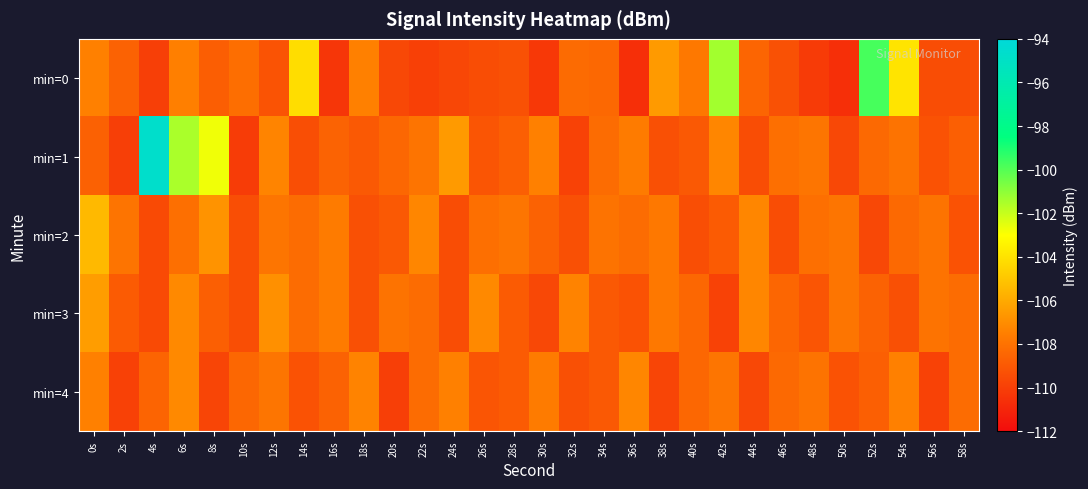

Reading right to left, what are all the values shown in this chart?

min=0: 58s=-109.4	56s=-109.5	54s=-103.9	52s=-99.8	50s=-110.6	48s=-110.1	46s=-109.3	44s=-108.5	42s=-101.4	40s=-107.8	38s=-106.5	36s=-110.6	34s=-108.4	32s=-108.3	30s=-110.3	28s=-109.3	26s=-109.5	24s=-109.7	22s=-109.9	20s=-109.7	18s=-107.4	16s=-110.3	14s=-104.2	12s=-109.2	10s=-108.2	8s=-108.8	6s=-107.5	4s=-110.0	2s=-108.6	0s=-107.5
min=1: 58s=-108.8	56s=-109.2	54s=-108.0	52s=-108.3	50s=-109.7	48s=-107.9	46s=-108.1	44s=-109.5	42s=-107.2	40s=-109.0	38s=-109.3	36s=-107.7	34s=-108.2	32s=-109.9	30s=-107.4	28s=-108.8	26s=-109.1	24s=-106.5	22s=-107.9	20s=-108.4	18s=-109.0	16s=-108.6	14s=-109.4	12s=-107.3	10s=-110.1	8s=-102.7	6s=-101.5	4s=-94.7	2s=-110.0	0s=-108.7
min=2: 58s=-109.2	56s=-108.0	54s=-108.3	52s=-109.7	50s=-107.9	48s=-108.1	46s=-109.5	44s=-107.2	42s=-108.9	40s=-109.4	38s=-107.8	36s=-108.2	34s=-108.0	32s=-109.3	30s=-108.7	28s=-107.9	26s=-108.1	24s=-109.5	22s=-107.2	20s=-109.0	18s=-109.3	16s=-107.7	14s=-108.2	12s=-107.9	10s=-109.4	8s=-106.8	6s=-108.1	4s=-109.5	2s=-107.9	0s=-105.4
min=3: 58s=-108.2	56s=-108.0	54s=-109.3	52s=-108.7	50s=-107.9	48s=-109.1	46s=-108.5	44s=-107.2	42s=-109.9	40s=-108.4	38s=-107.8	36s=-109.2	34s=-109.0	32s=-107.3	30s=-109.7	28s=-108.9	26s=-107.1	24s=-109.5	22s=-108.2	20s=-108.0	18s=-109.3	16s=-107.7	14s=-108.2	12s=-106.9	10s=-109.4	8s=-108.8	6s=-107.1	4s=-109.5	2s=-108.9	0s=-106.4
min=4: 58s=-108.2	56s=-109.9	54s=-107.4	52s=-108.8	50s=-109.2	48s=-108.0	46s=-108.3	44s=-109.7	42s=-107.9	40s=-108.4	38s=-109.8	36s=-107.2	34s=-109.0	32s=-109.3	30s=-107.7	28s=-108.9	26s=-109.1	24s=-107.5	22s=-108.2	20s=-110.0	18s=-107.3	16s=-108.7	14s=-109.2	12s=-107.9	10s=-108.4	8s=-109.8	6s=-107.1	4s=-108.5	2s=-109.9	0s=-107.4